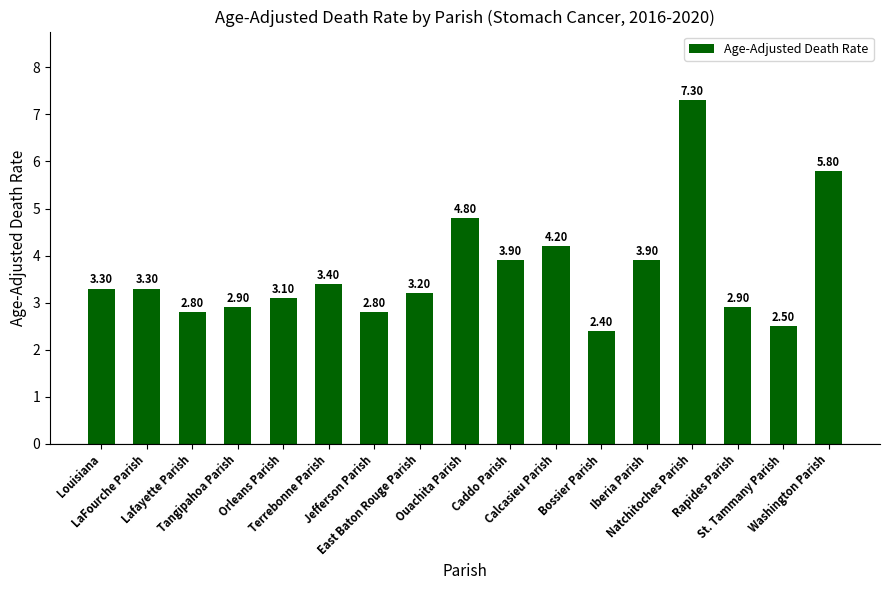

The chart shows a value of 3.9 at Iberia Parish. True or false?

True